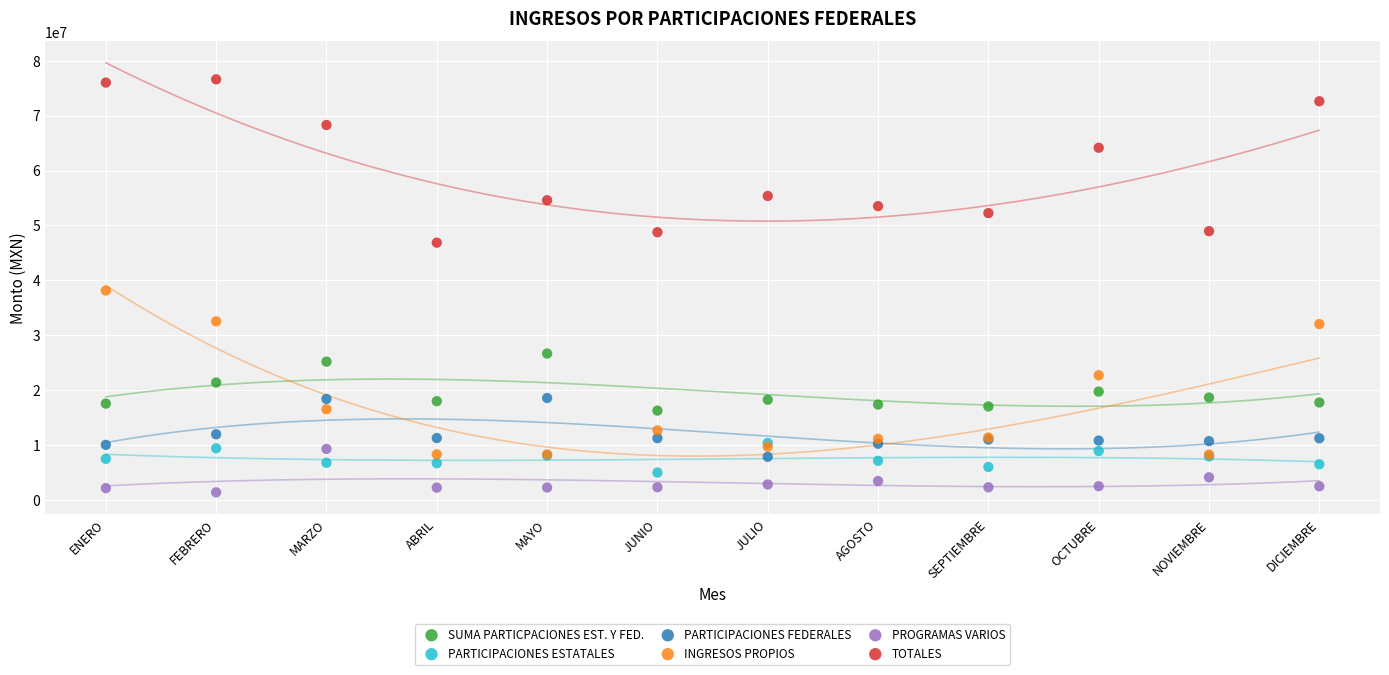

Which series contains the lowest Y value?

PROGRAMAS VARIOS